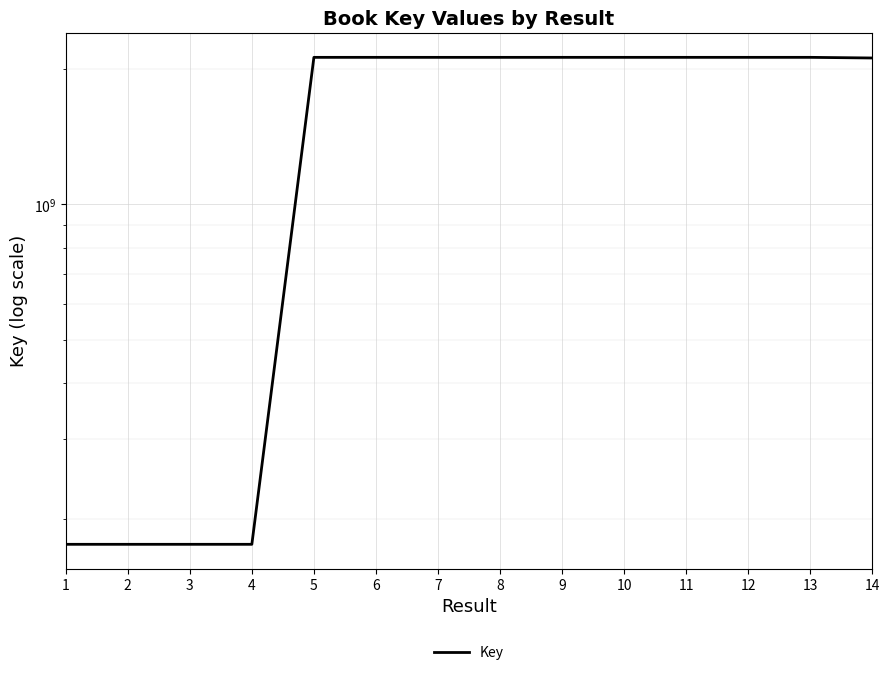

What is the value of the 4th point from the left?

175304420